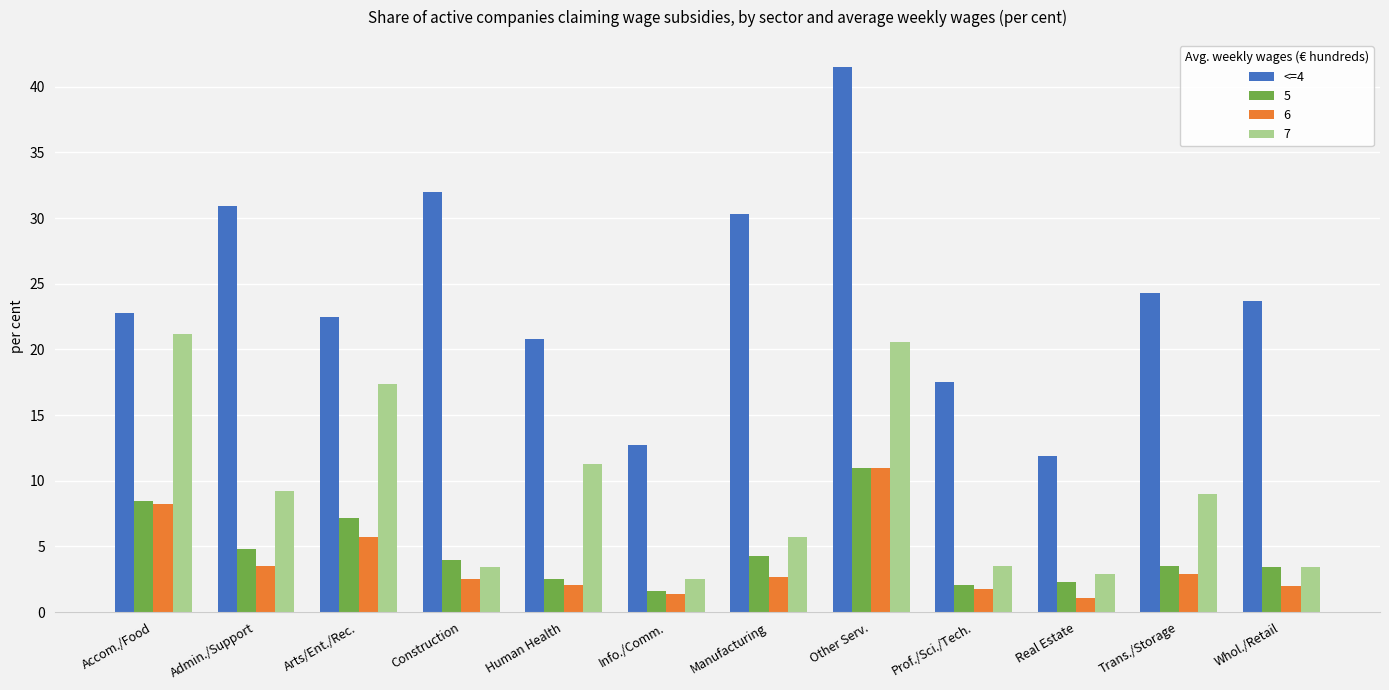

How many distinct data groups are displayed?

4